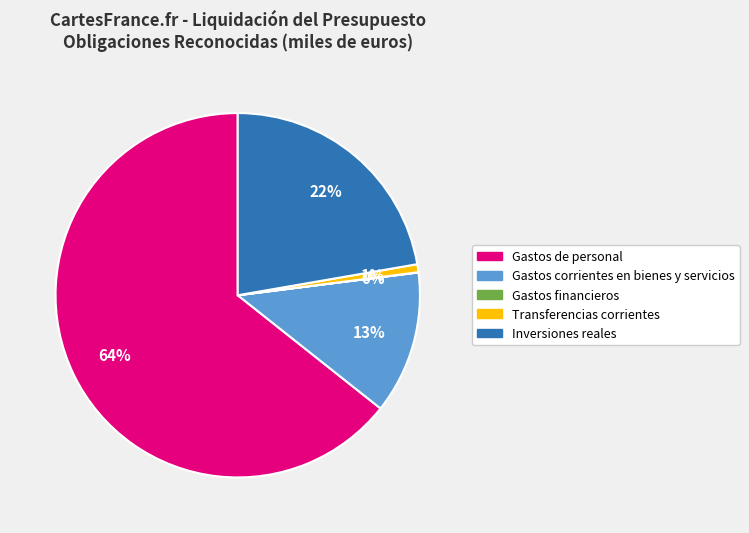

To the nearest percent, what is the average slice percentage?

20%